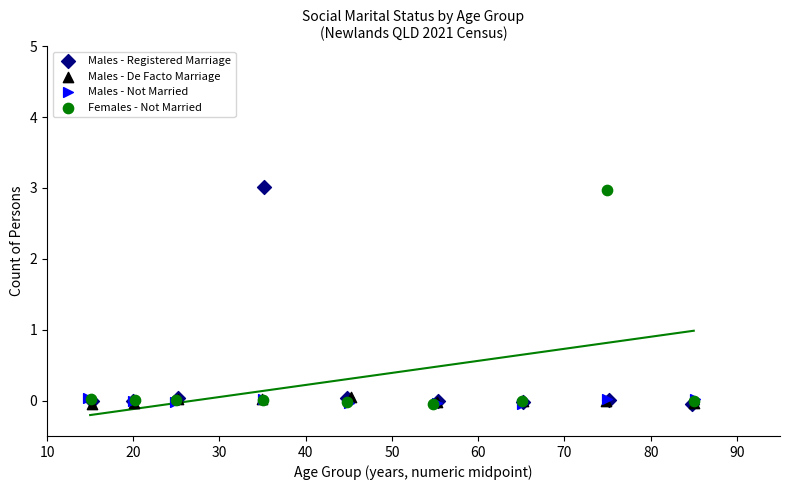

Which series has the largest Y range (max minus min)?

Males - Registered Marriage